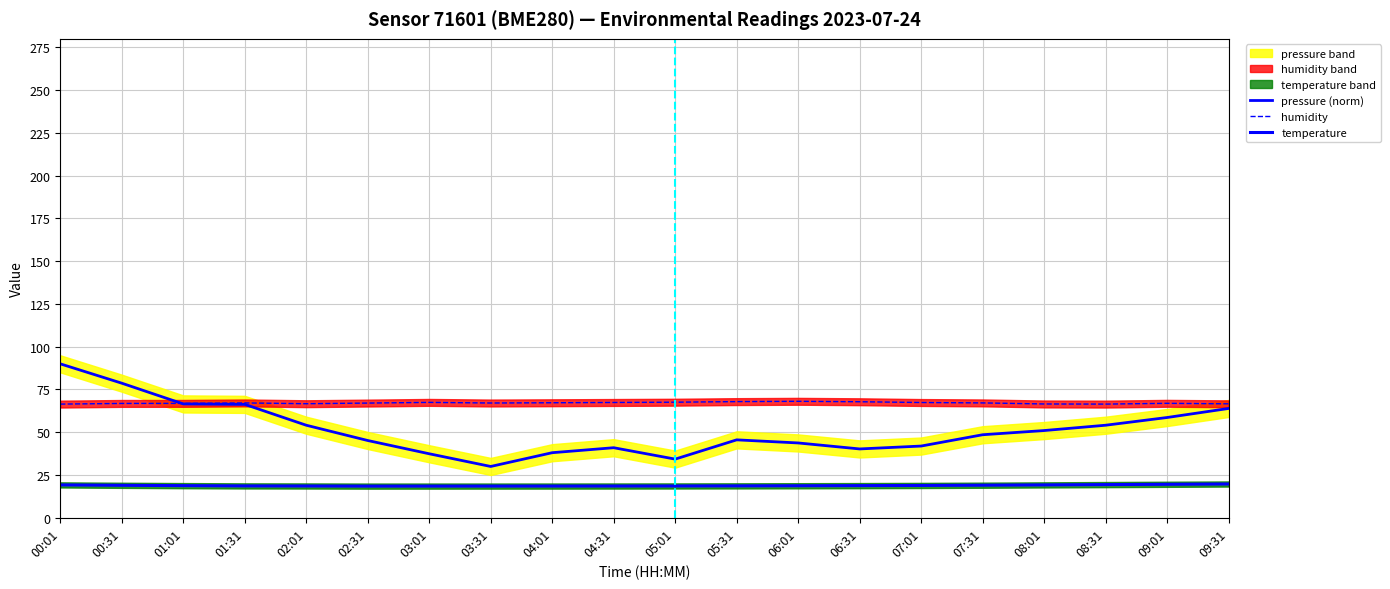

How many series are shown in this chart?

3